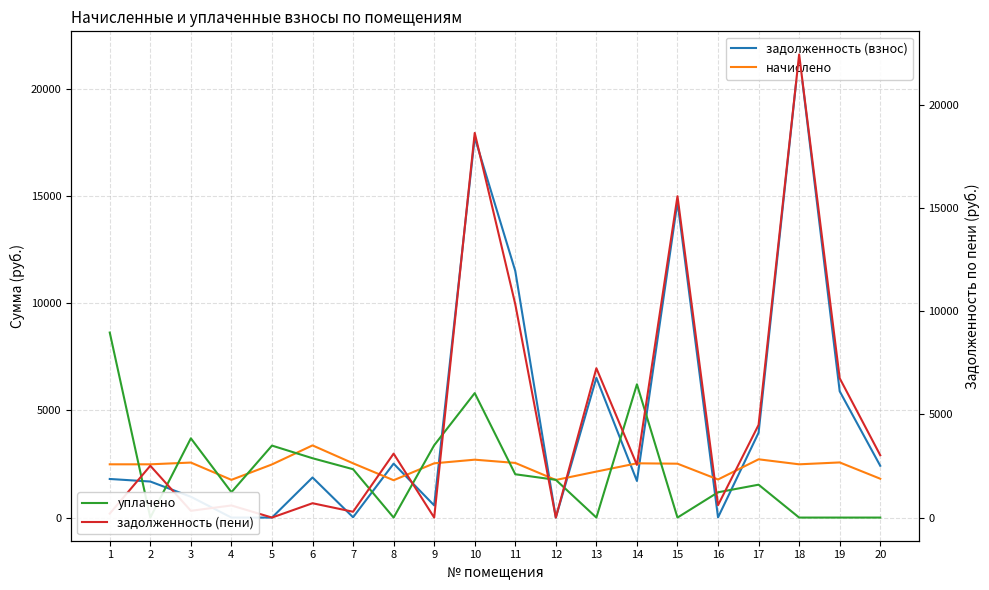

Is this an area chart (filled region under the line)?

No